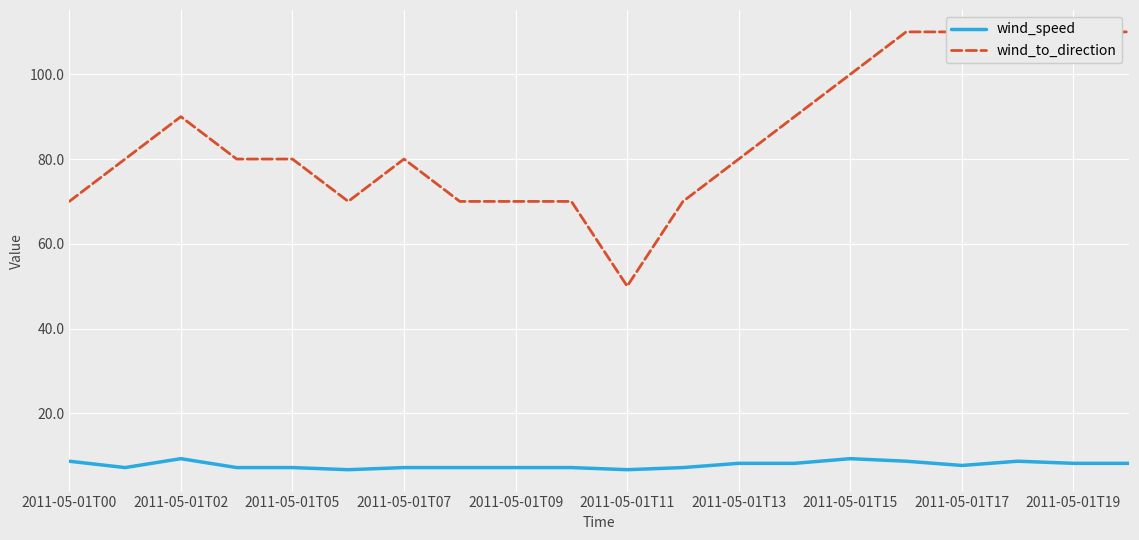

Reading right to left, what are all the values shown in this chart?

wind_speed: 8.2	8.2	8.7	7.7	8.7	9.3	8.2	8.2	7.2	6.7	7.2	7.2	7.2	7.2	6.7	7.2	7.2	9.3	7.2	8.7
wind_to_direction: 110.0	110.0	110.0	110.0	110.0	100.0	90.0	80.0	70.0	50.0	70.0	70.0	70.0	80.0	70.0	80.0	80.0	90.0	80.0	70.0